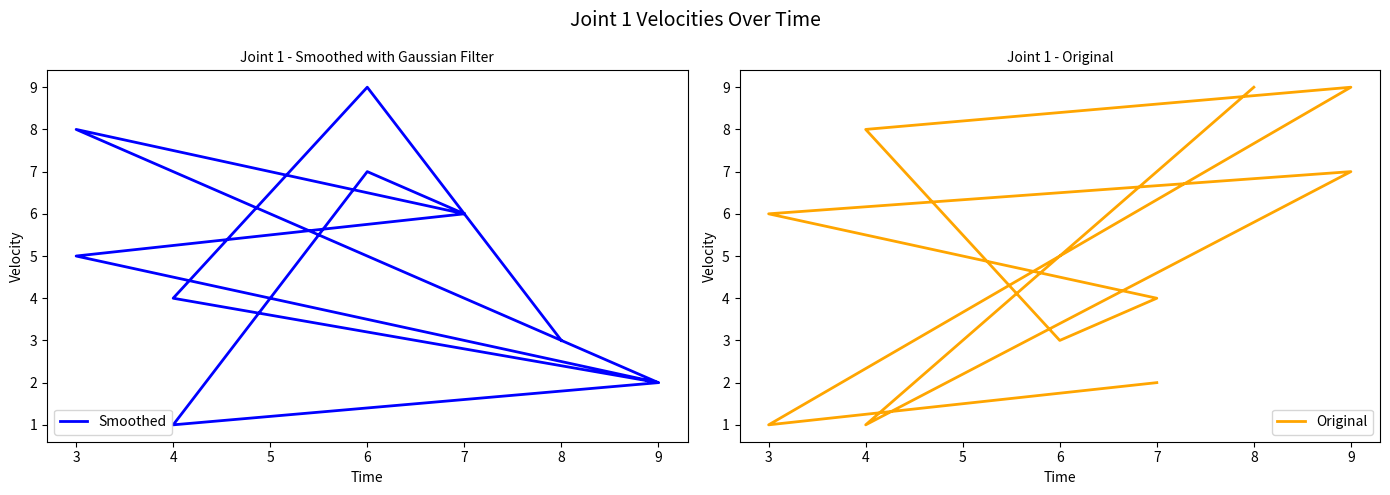

What is the sum of the Smoothed values at 6 and 4?

8